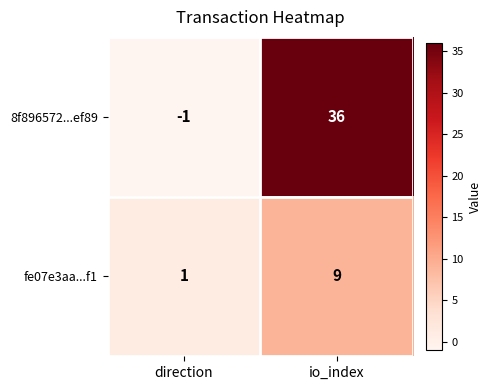

What is the average value of the fe07e3aa...f1 series?

5